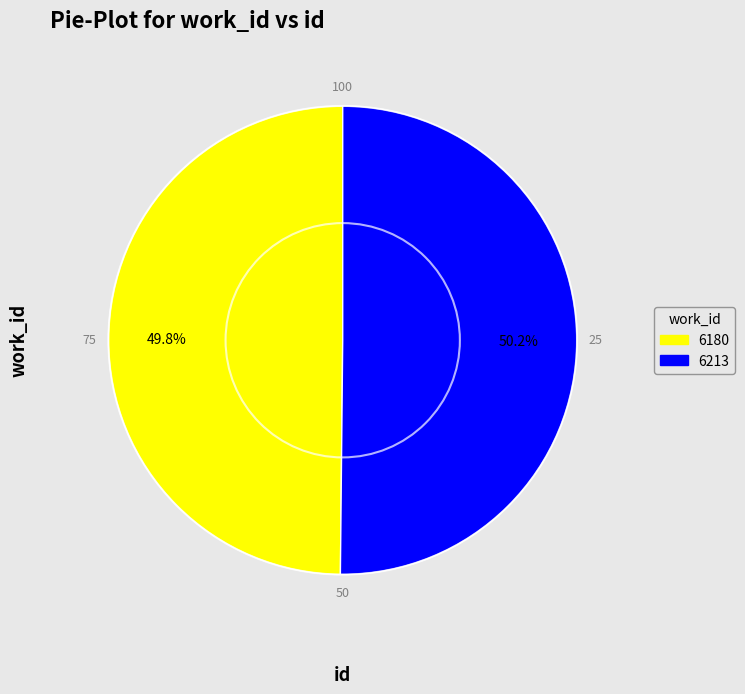

Does any single category account for the majority?

Yes